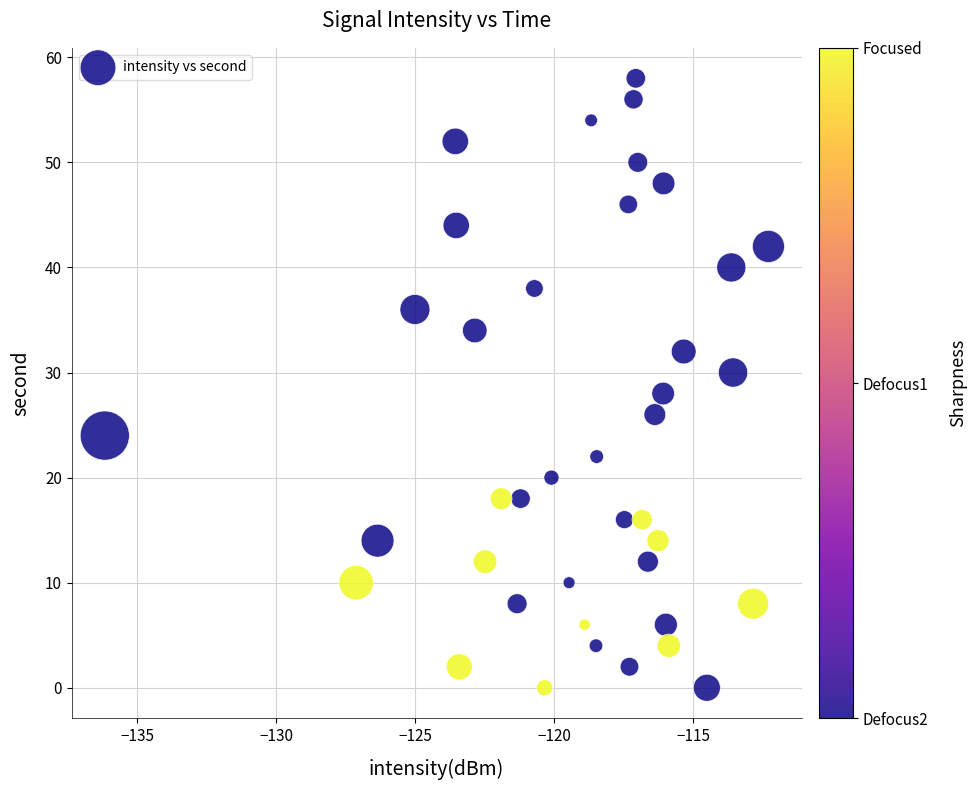

What is the range of Y values (max minus min)?

58